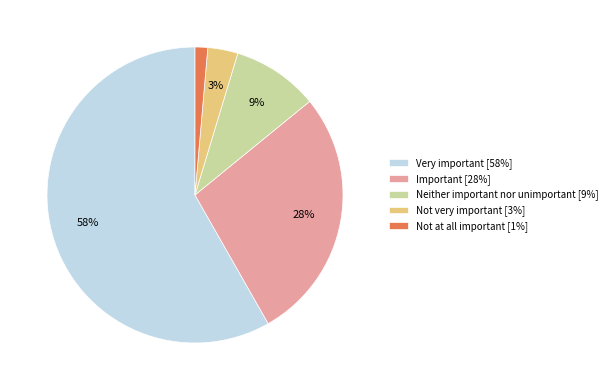

To the nearest percent, what portion does Neither important nor unimportant represent?

9%